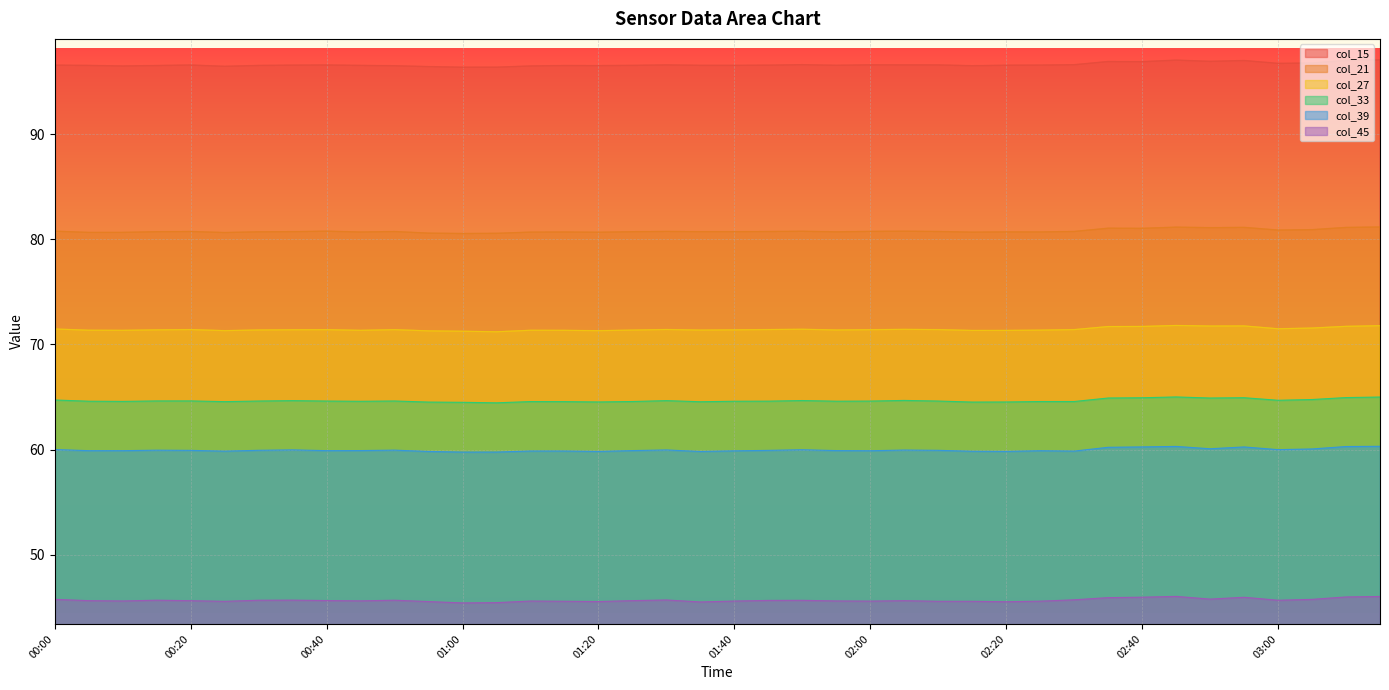

What is the sum of the col_39 values at 03:00 and 01:50?

120.0